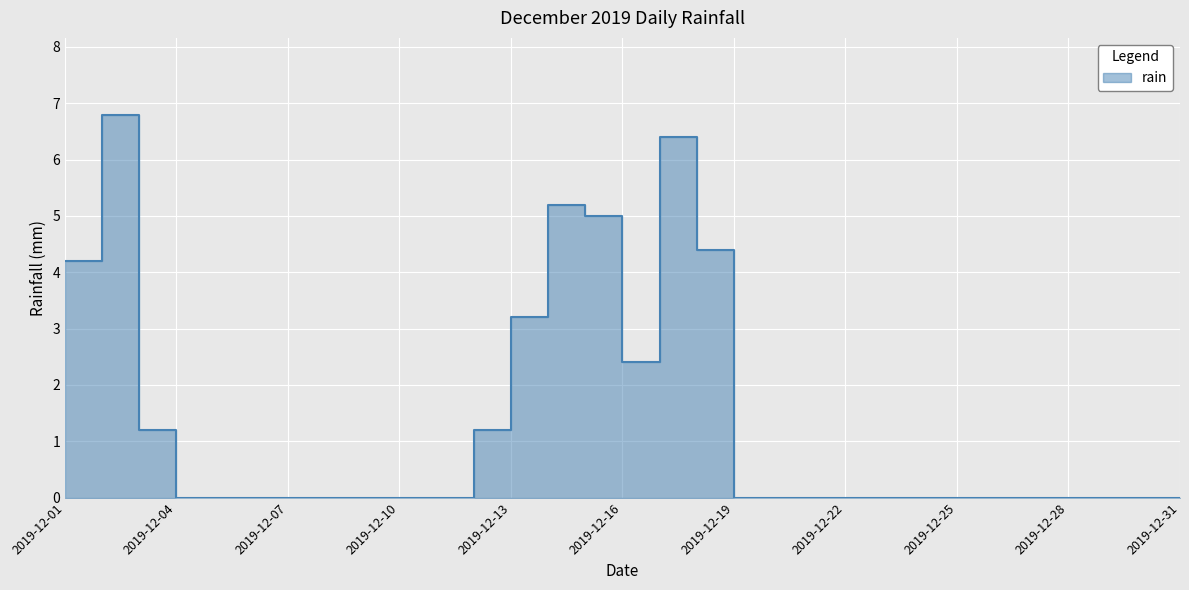

List the labels in order of value, largest first.

2019-12-02, 2019-12-17, 2019-12-14, 2019-12-15, 2019-12-18, 2019-12-01, 2019-12-13, 2019-12-16, 2019-12-03, 2019-12-12, 2019-12-04, 2019-12-05, 2019-12-06, 2019-12-07, 2019-12-08, 2019-12-09, 2019-12-10, 2019-12-11, 2019-12-19, 2019-12-20, 2019-12-21, 2019-12-22, 2019-12-23, 2019-12-24, 2019-12-25, 2019-12-26, 2019-12-27, 2019-12-28, 2019-12-29, 2019-12-30, 2019-12-31